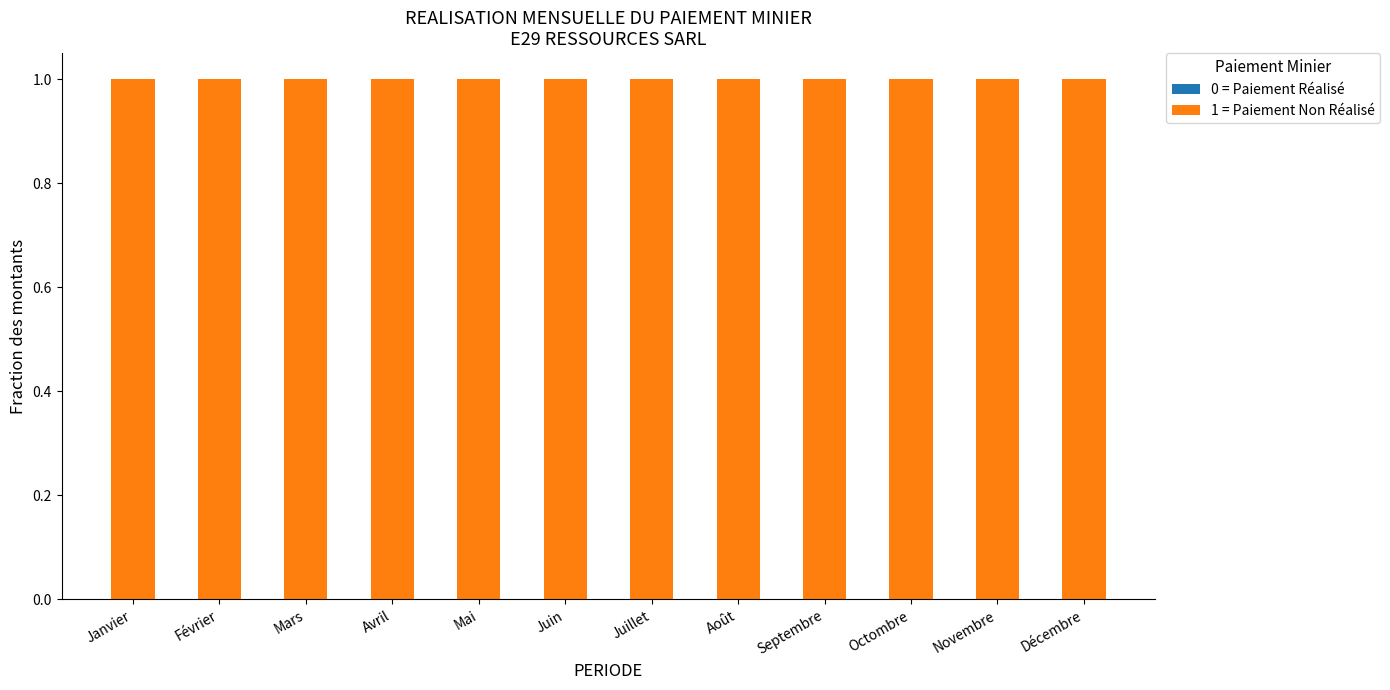

The 0 = Paiement Réalisé series shows 0 at Février. True or false?

True